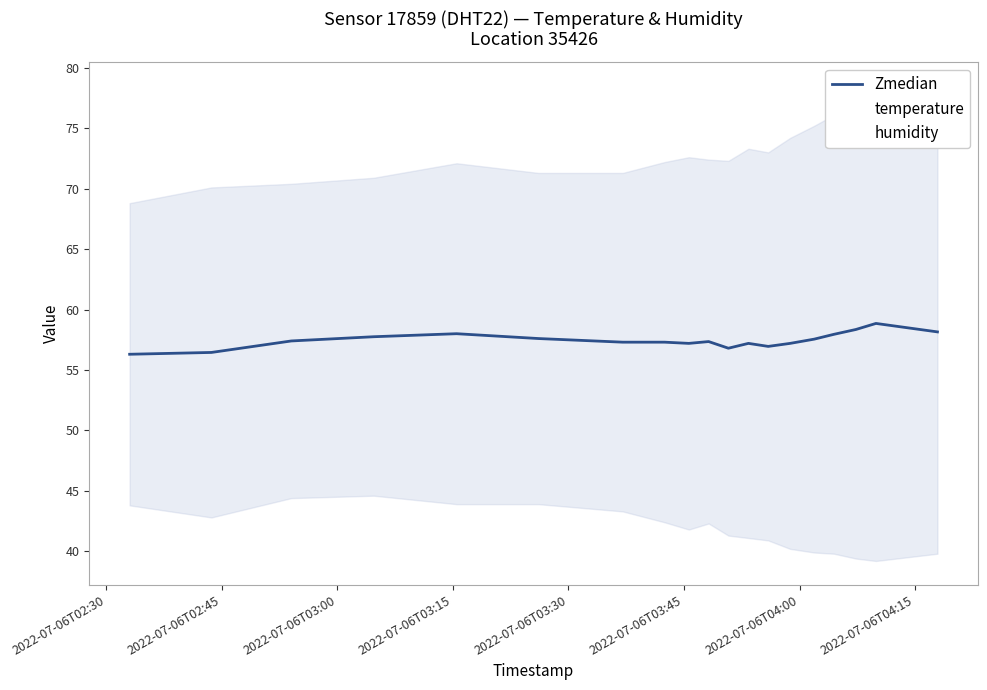

What are all the series names shown in the legend?

Zmedian, temperature, humidity